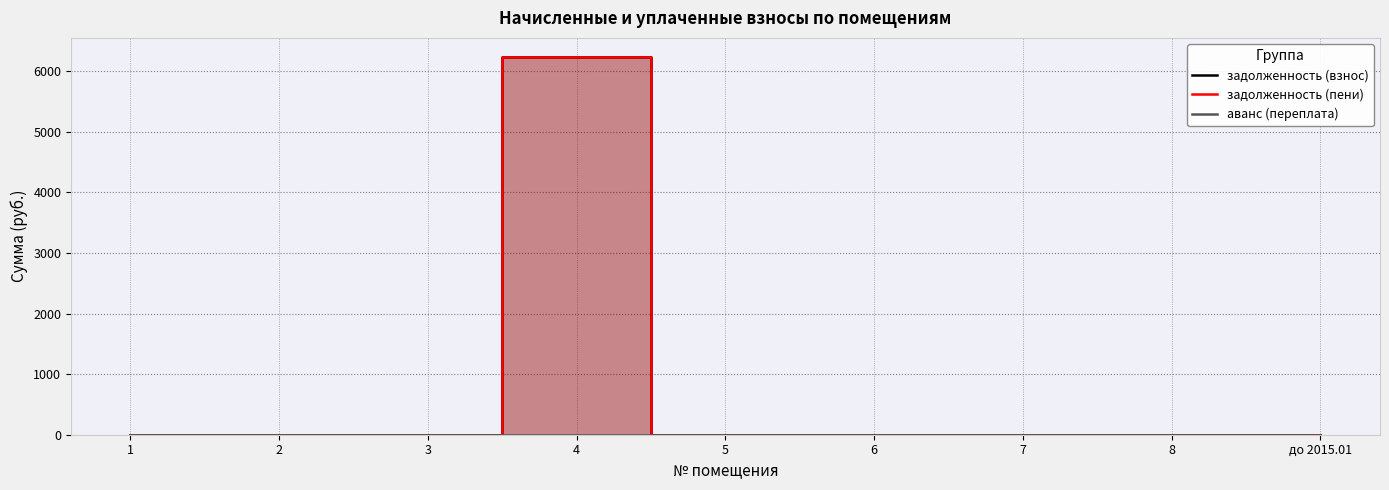

True or false: задолженность (взнос) and задолженность (пени) intersect in this chart.

False